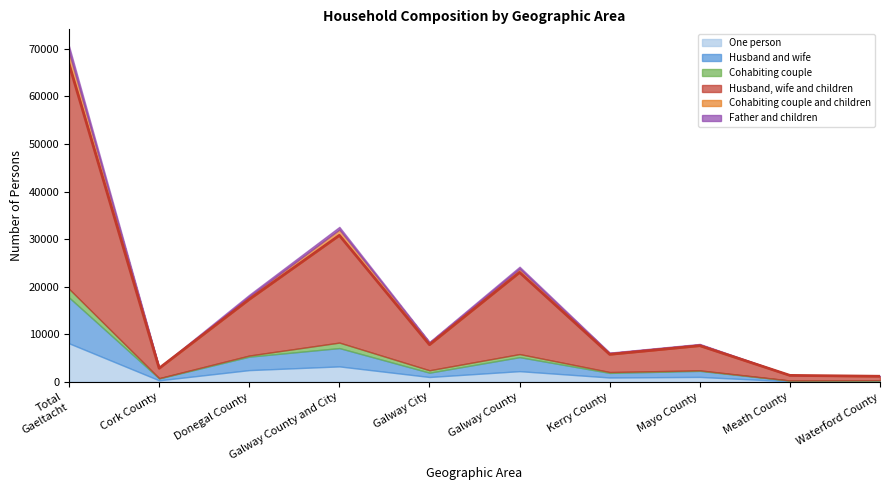

At which label does Husband and wife first exceed 1270?

Total Gaeltacht